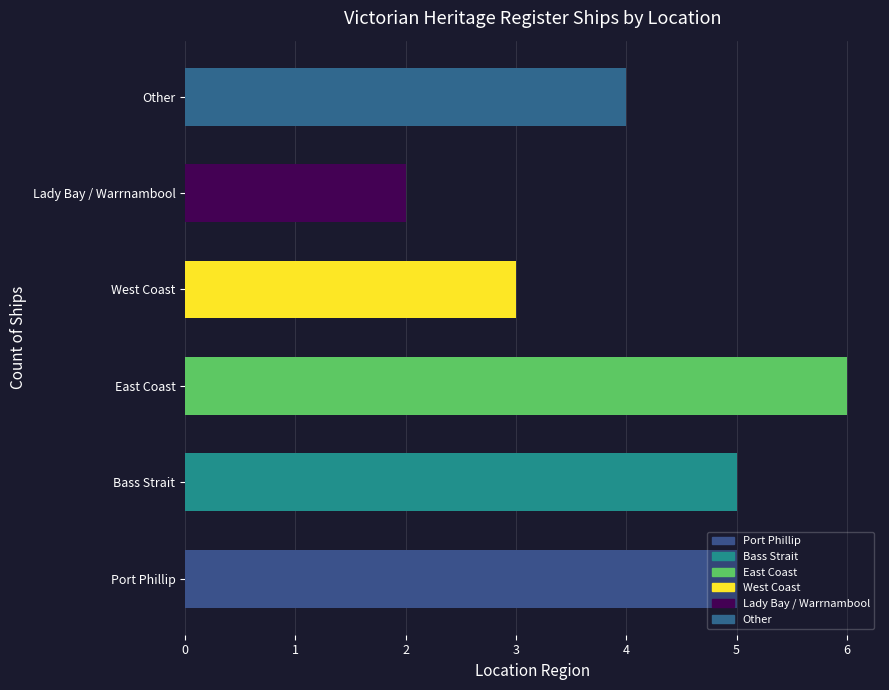

How many values are below 5?

3